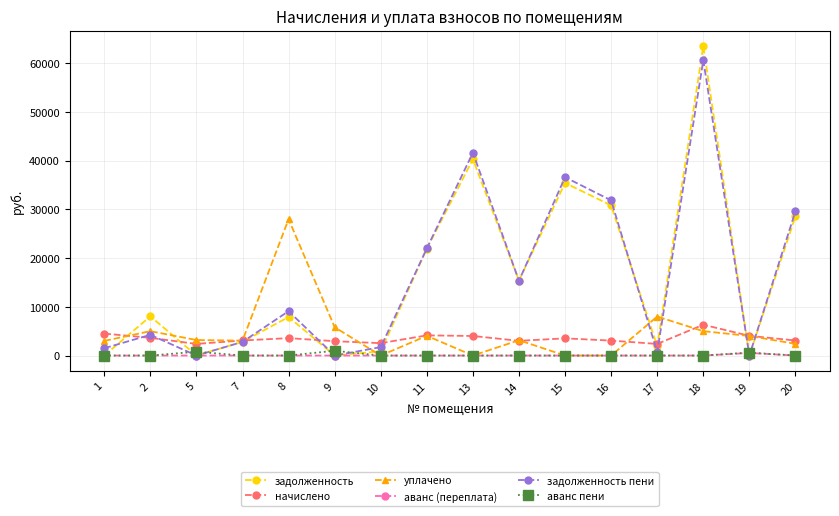

Where is the first local minimum for начислено?

5